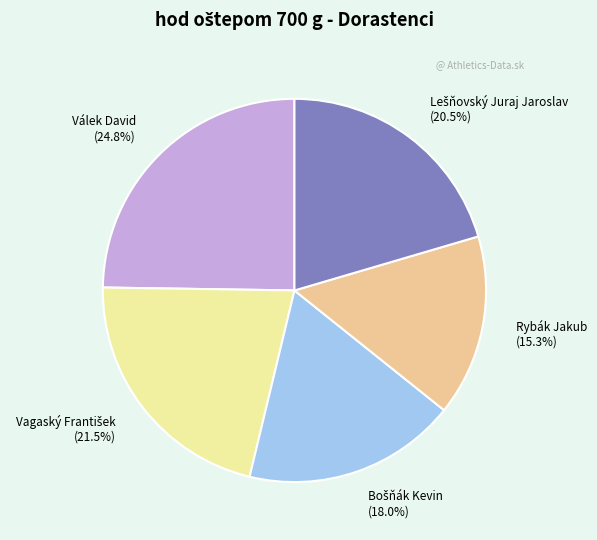

Count the number of slices in the pie.

5